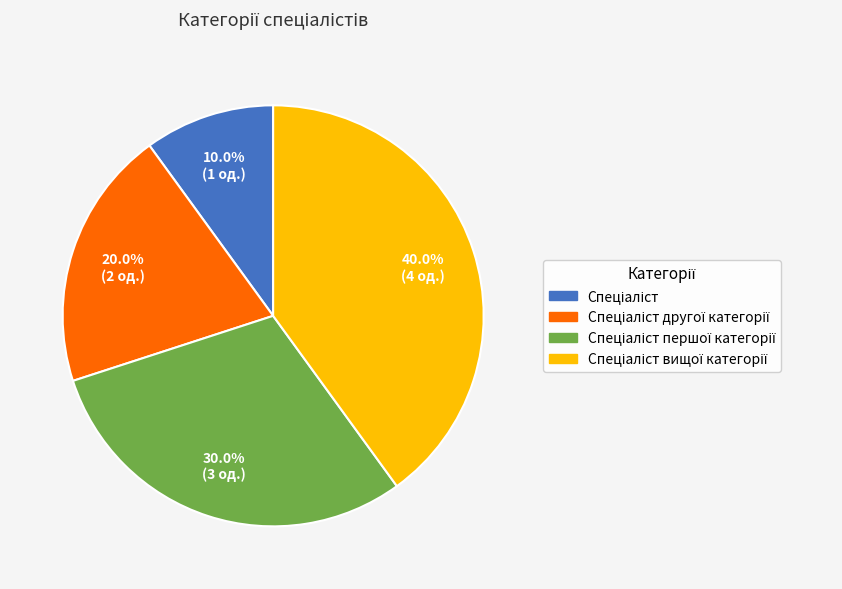

Is there a majority slice in this chart?

No